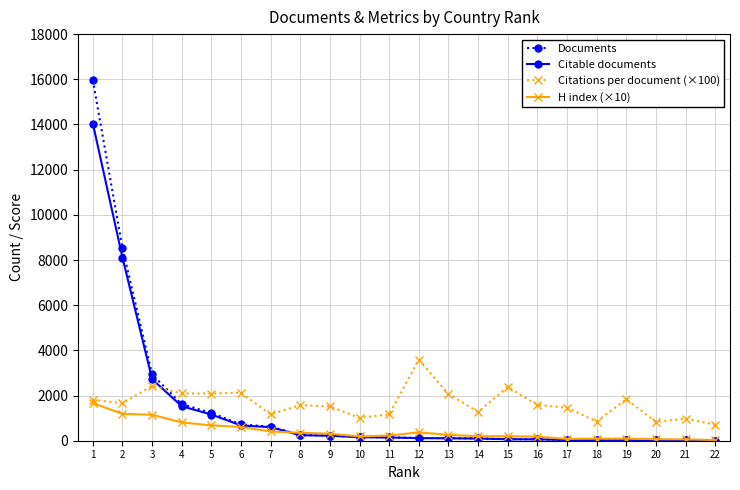

What are all the series names shown in the legend?

Documents, Citable documents, Citations per document (×100), H index (×10)